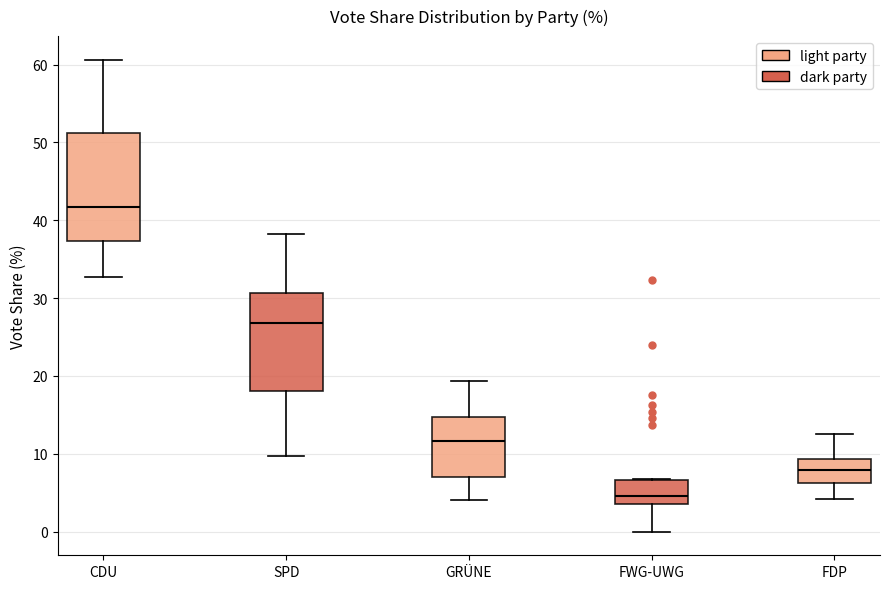

Which box has the highest median line?

CDU